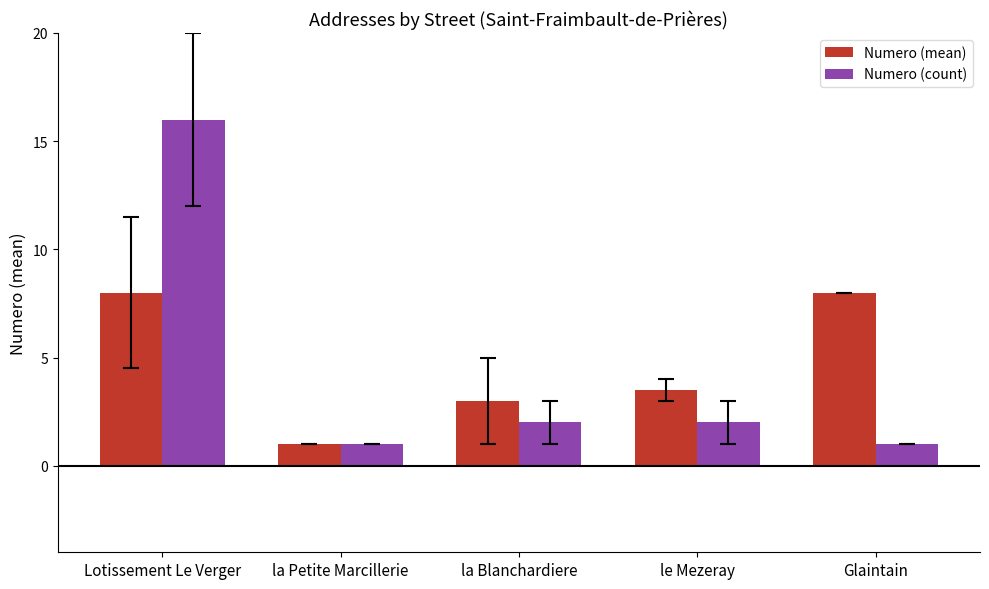

Reading right to left, what are all the values shown in this chart?

Numero (mean): Glaintain=8.0	le Mezeray=3.5	la Blanchardiere=3.0	la Petite Marcillerie=1.0	Lotissement Le Verger=8.0
Numero (count): Glaintain=1.0	le Mezeray=2.0	la Blanchardiere=2.0	la Petite Marcillerie=1.0	Lotissement Le Verger=16.0